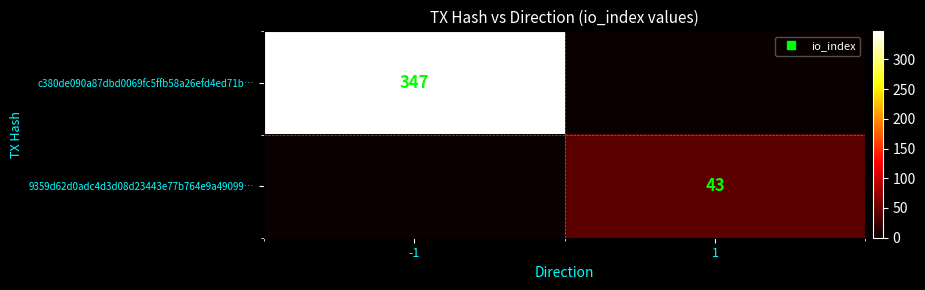

How many values in c380de090a87dbd0069fc5ffb58a26efd4ed71b… are above zero?

1